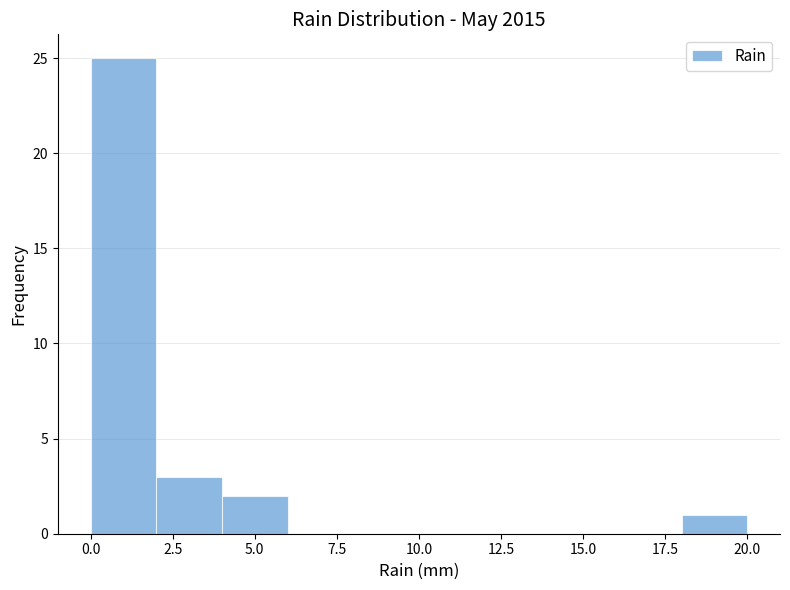

Reading left to right, transcribe this chart: for each bar, give the range it covers on the x-axis and its height. The values are not printed on the chart, so give them approximately, as read against the axis.

0 to 2: 25
2 to 4: 3
4 to 6: 2
6 to 8: 0
8 to 10: 0
10 to 12: 0
12 to 14: 0
14 to 16: 0
16 to 18: 0
18 to 20: 1